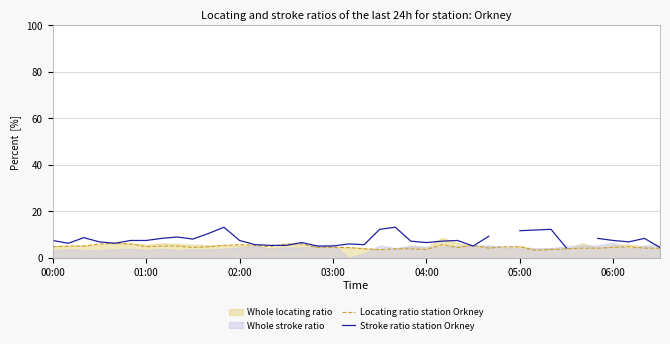

What is the spread (max minus min) of values at 37?

2.1